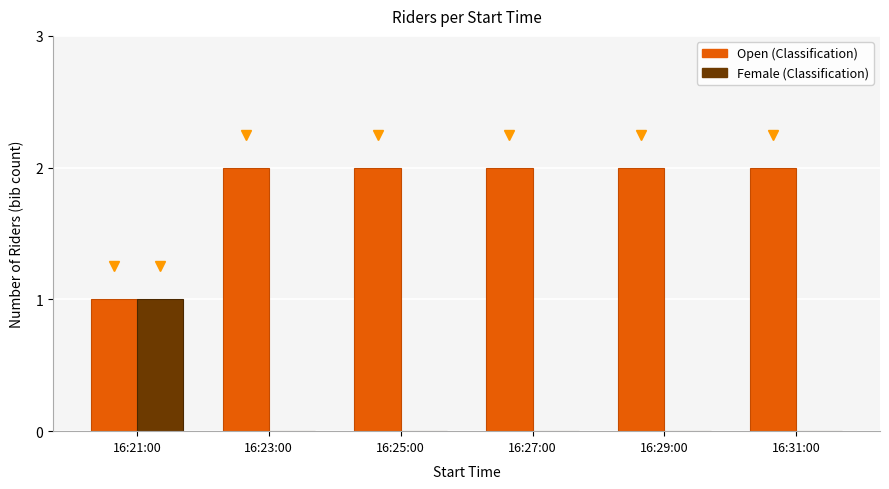

How many groups of bars are there?

6